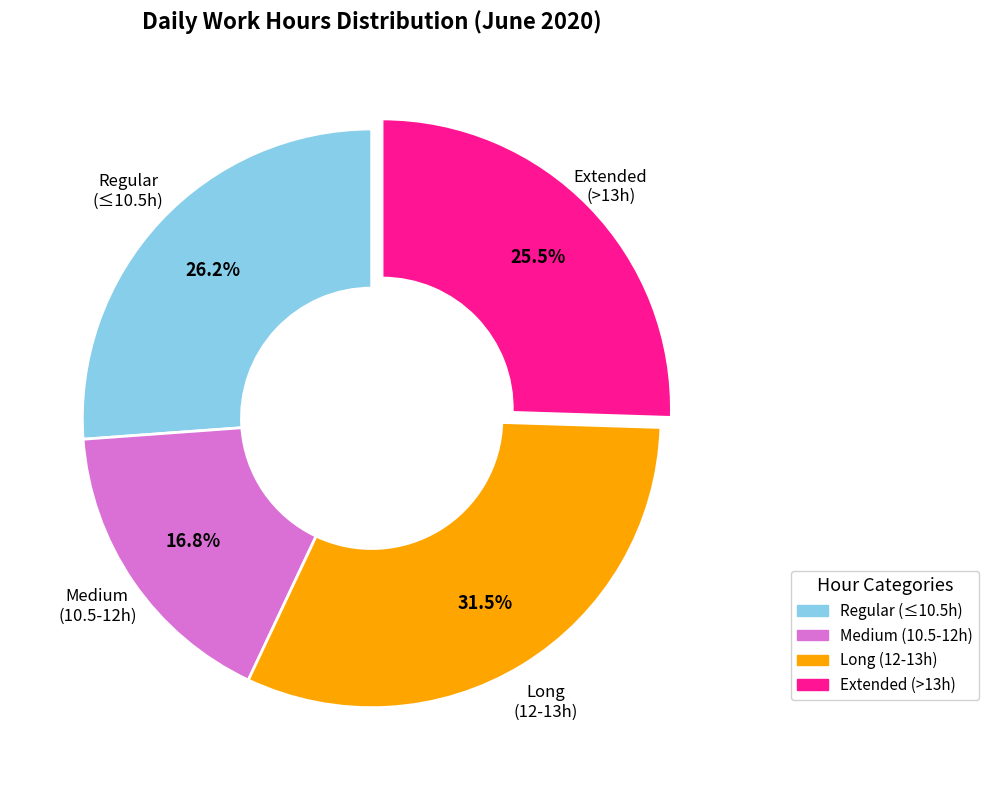

Does any single category account for the majority?

No